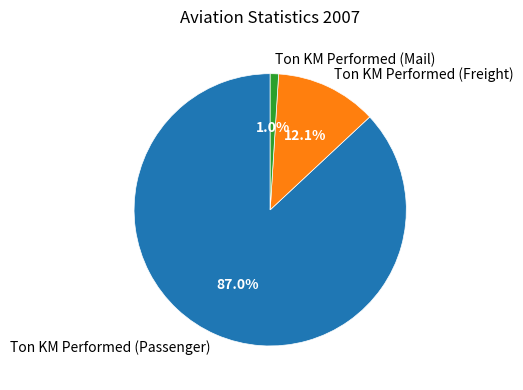

Which has a higher value, Ton KM Performed (Passenger) or Ton KM Performed (Freight)?

Ton KM Performed (Passenger)